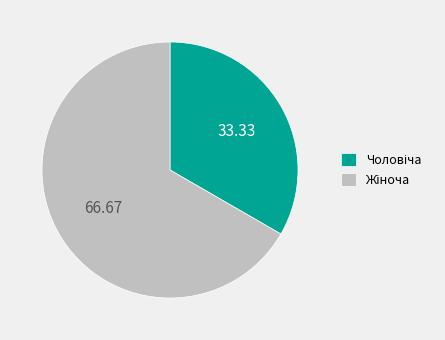

Is there any slice that represents more than half of the pie?

Yes